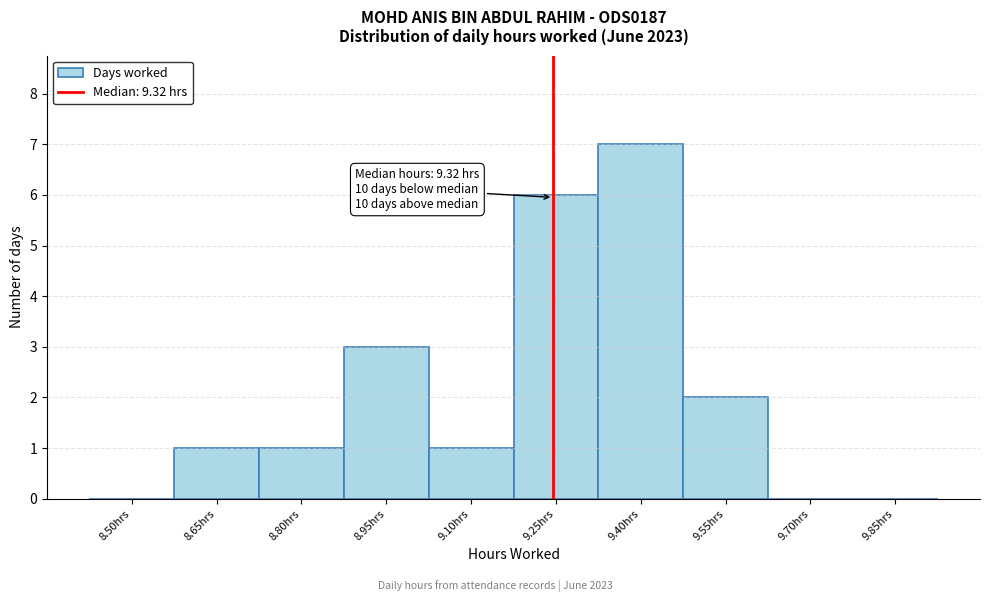

Reading left to right, list all the values displayed in this chart.

8.50hrs=0	8.65hrs=1	8.80hrs=1	8.95hrs=3	9.10hrs=1	9.25hrs=6	9.40hrs=7	9.55hrs=2	9.70hrs=0	9.85hrs=0